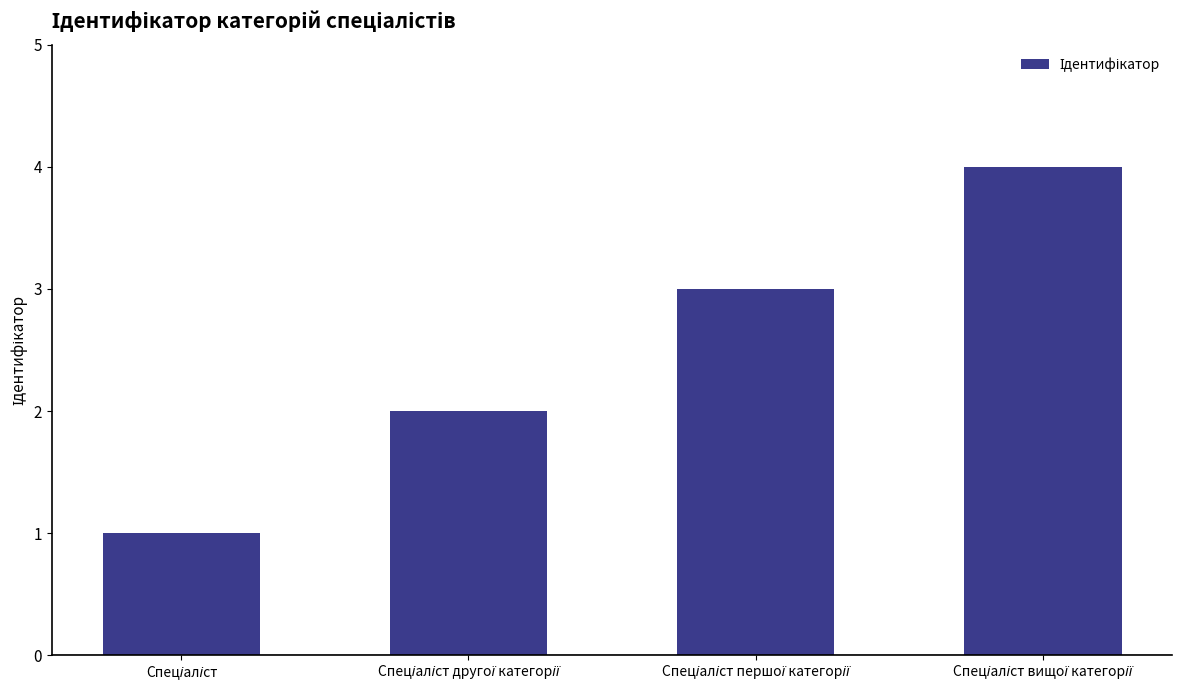

What is the sum of all values?

10